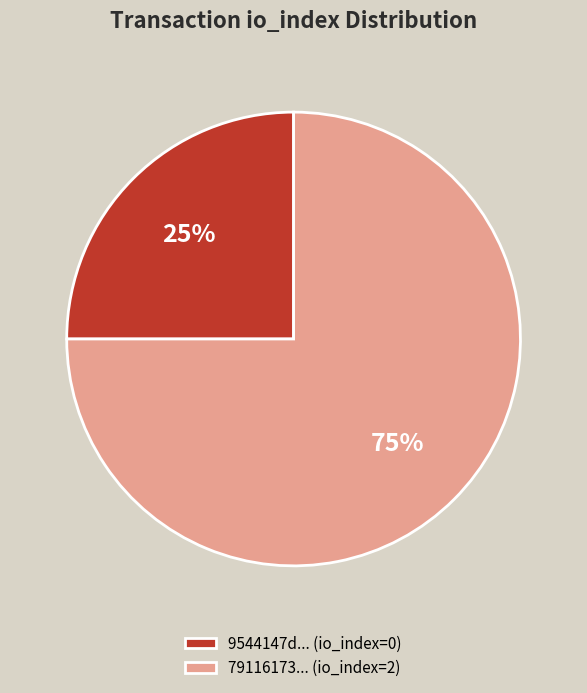

To the nearest percent, what is the difference between the 79116173... (io_index=2) and 9544147d... (io_index=0) slice percentages?

50%